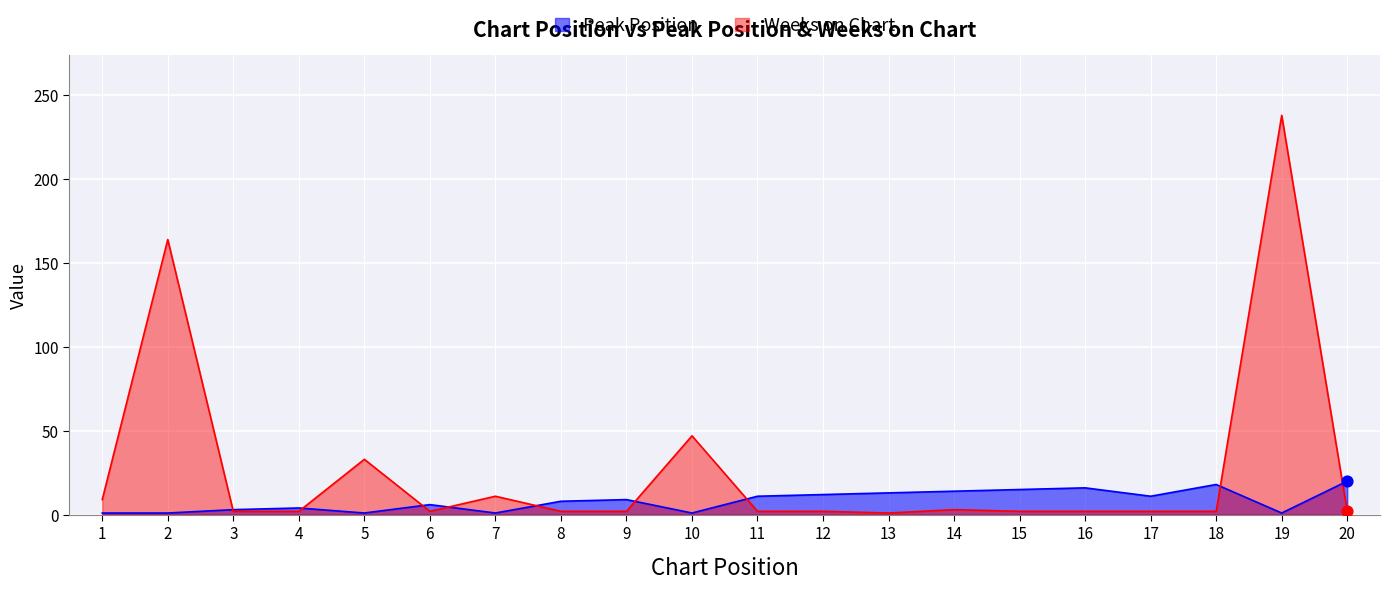

Which series has the widest spread of Y values?

Weeks on Chart